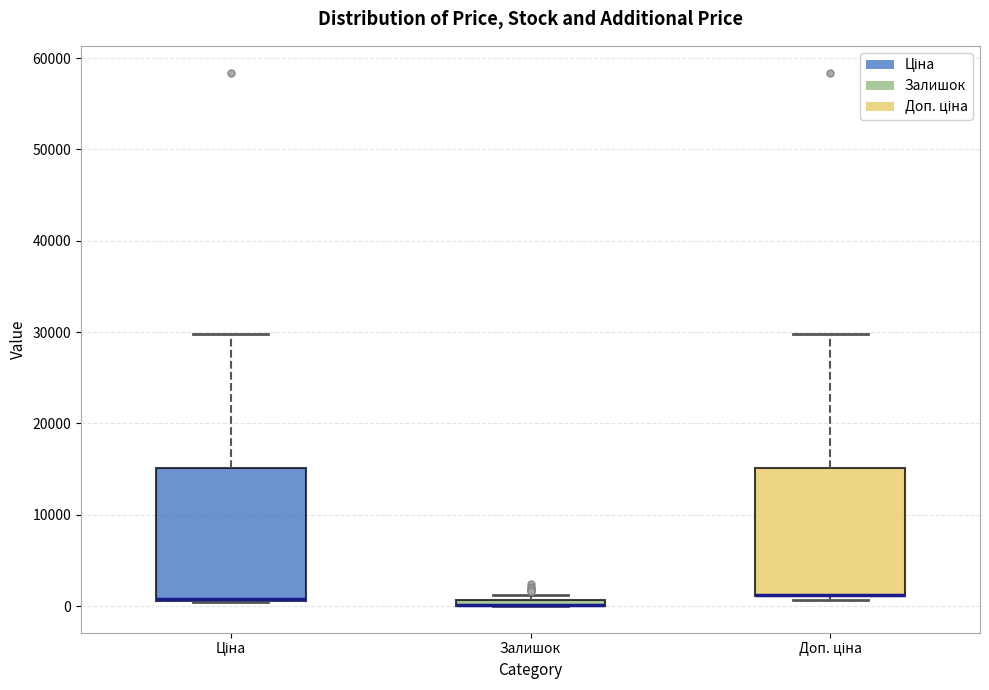

Where is the upper edge of the box for Залишок on the y-axis? The values are not printed on the chart, so give them approximately, as read against the axis.

1000